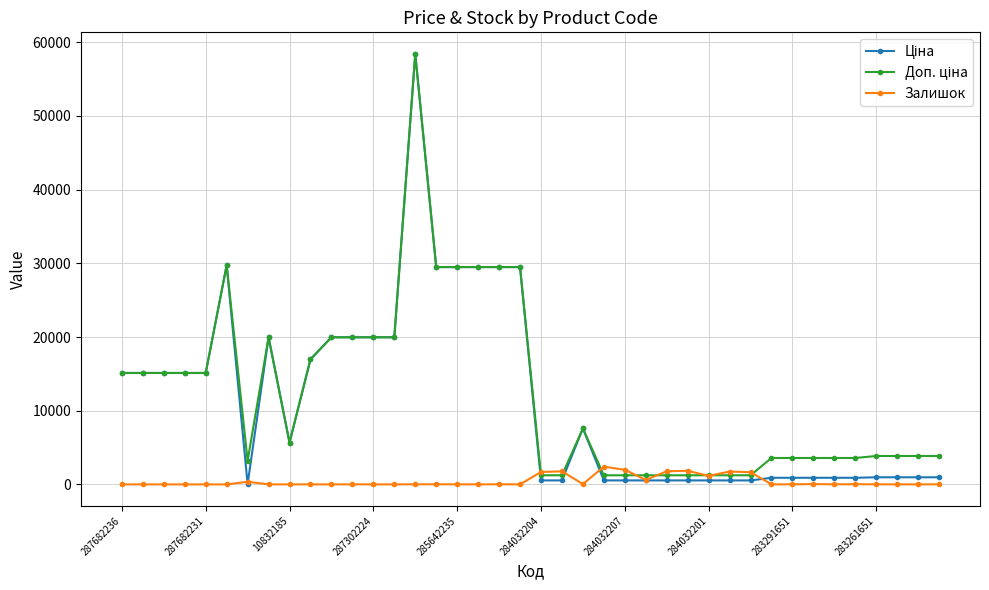

True or false: Залишок has more than 0 points higher than both neighbors.

True